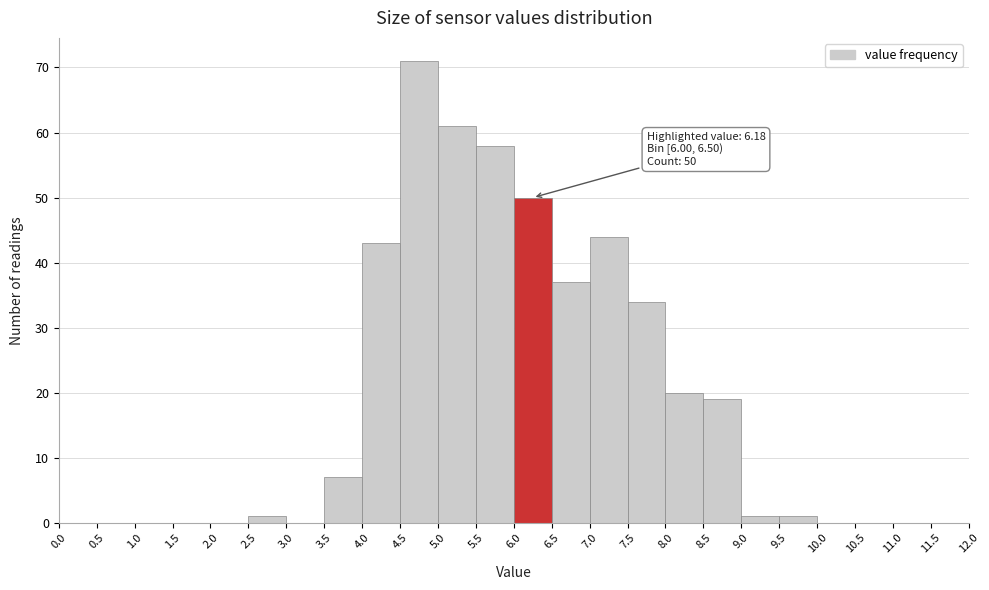

Which range on the x-axis has the tallest bar?

4.5 to 5.0